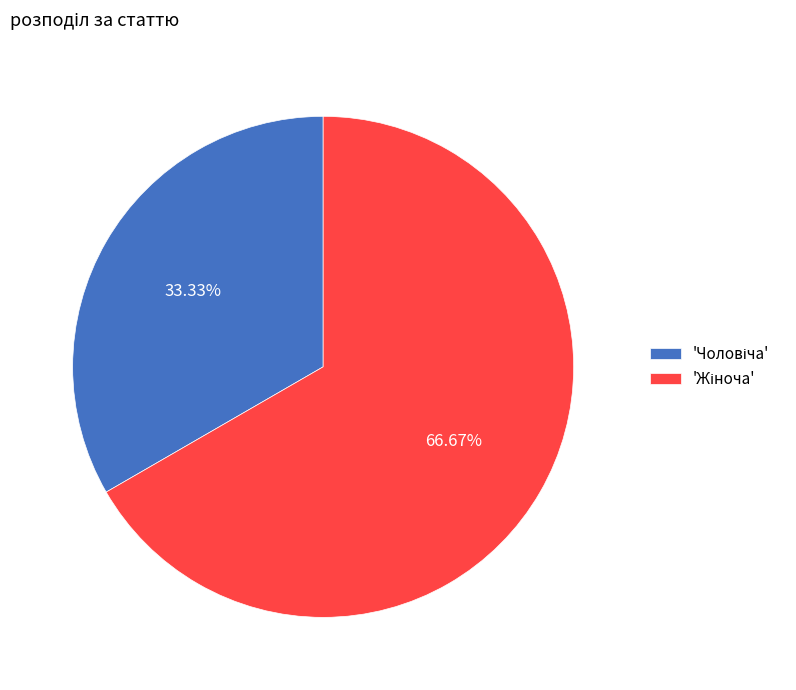

Is there a majority slice in this chart?

Yes